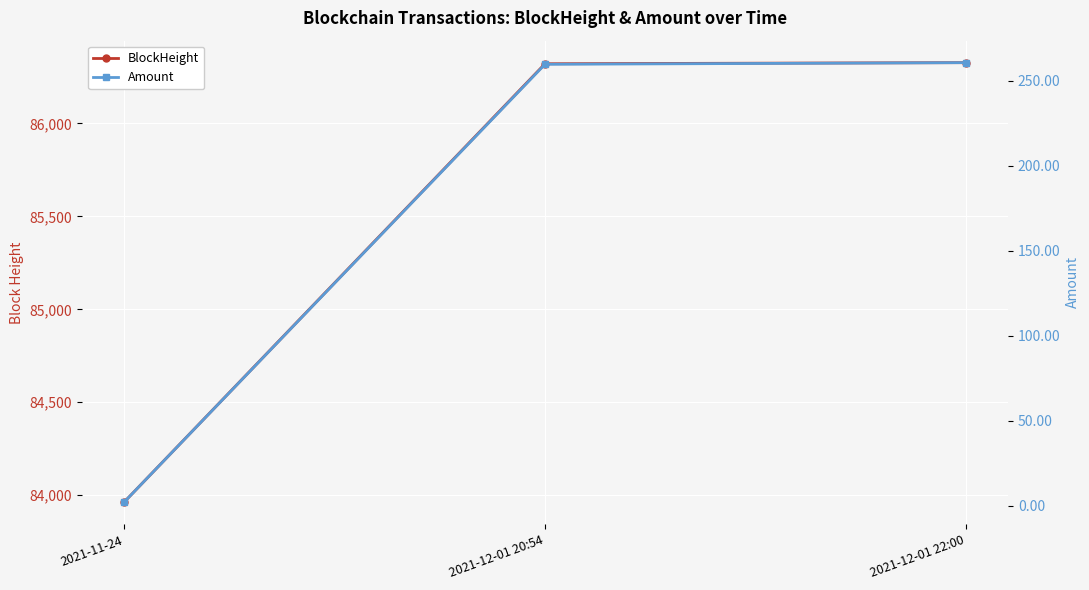

Reading left to right, list all the values displayed in this chart.

BlockHeight: 83962.0	86321.0	86327.0
Amount: 2.0	259.7	260.6